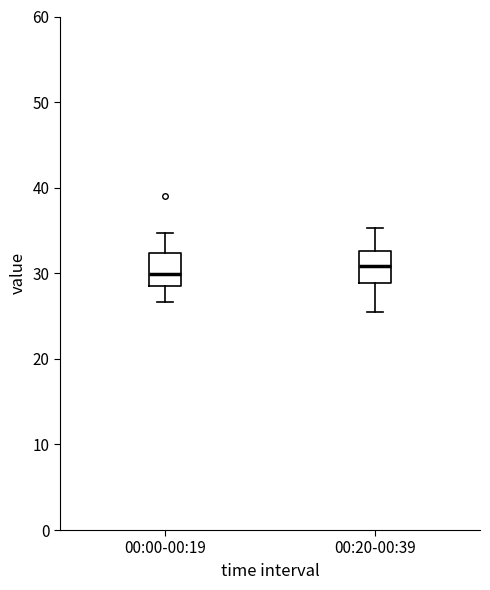

Reading left to right, transcribe this box plot: for each box, give where its median line is, the range the box spans, and where its two whiskers end, as read against the y-axis. The values are not printed on the chart, so give them approximately, as read against the axis.

00:00-00:19: median 30, box 29 to 32, whiskers 27 to 35
00:20-00:39: median 31, box 29 to 33, whiskers 25 to 35